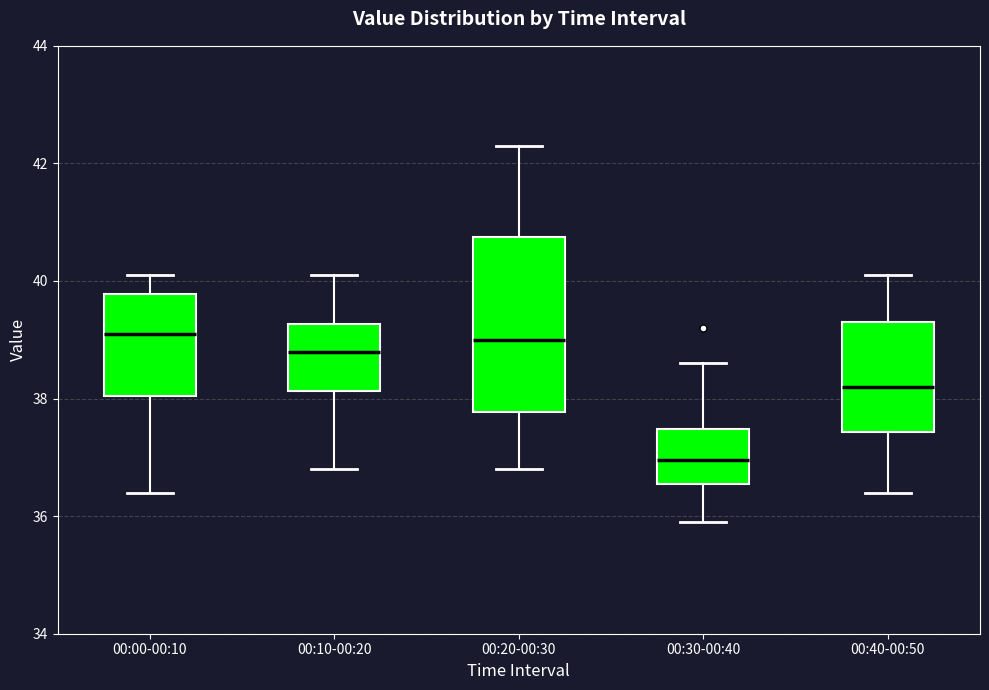

Reading left to right, transcribe this box plot: for each box, give where its median line is, the range the box spans, and where its two whiskers end, as read against the y-axis. The values are not printed on the chart, so give them approximately, as read against the axis.

00:00-00:10: median 39.2, box 38.0 to 39.8, whiskers 36.4 to 40.2
00:10-00:20: median 38.8, box 38.2 to 39.2, whiskers 36.8 to 40.2
00:20-00:30: median 39.0, box 37.8 to 40.8, whiskers 36.8 to 42.4
00:30-00:40: median 37.0, box 36.6 to 37.4, whiskers 36.0 to 38.6
00:40-00:50: median 38.2, box 37.4 to 39.4, whiskers 36.4 to 40.2